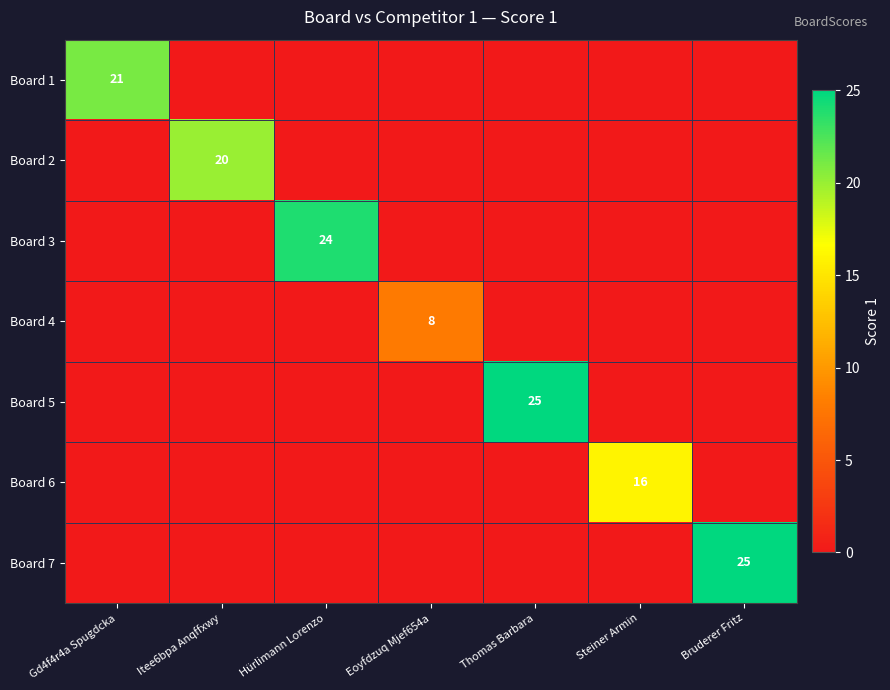

Between Eoyfdzuq Mjef654a and Bruderer Fritz, which is larger?

Eoyfdzuq Mjef654a